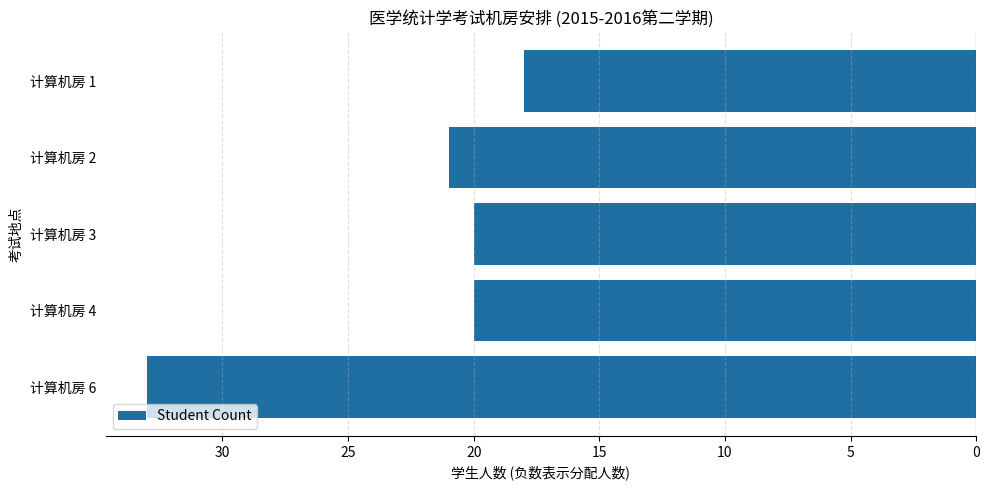

Does the chart contain any negative values?

Yes